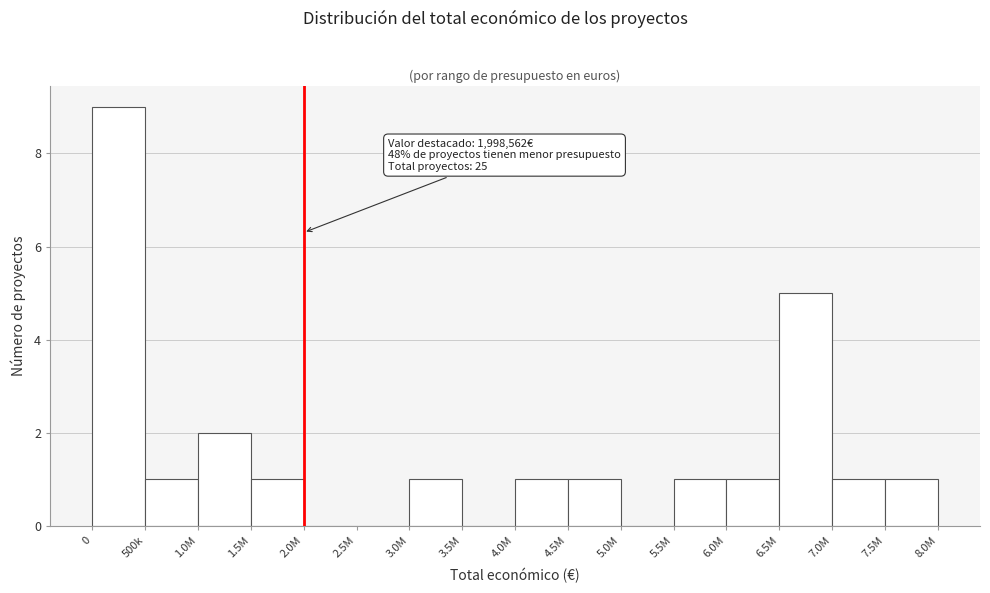

Reading left to right, list all the values displayed in this chart.

0=9	500k=1	1.0M=2	1.5M=1	2.0M=0	2.5M=0	3.0M=1	3.5M=0	4.0M=1	4.5M=1	5.0M=0	5.5M=1	6.0M=1	6.5M=5	7.0M=1	7.5M=1